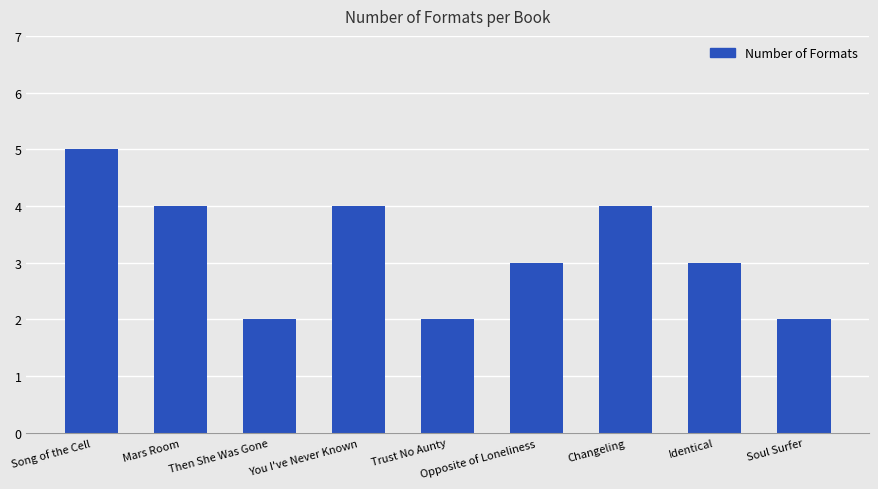

Reading left to right, transcribe all the data shown in this chart.

Song of the Cell=5	Mars Room=4	Then She Was Gone=2	You I've Never Known=4	Trust No Aunty=2	Opposite of Loneliness=3	Changeling=4	Identical=3	Soul Surfer=2